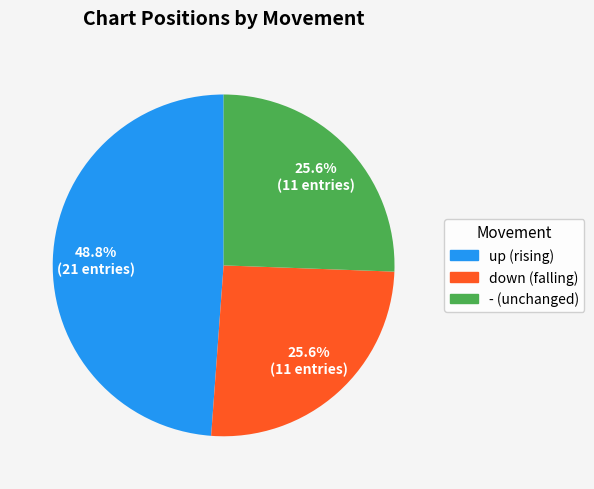

To the nearest percent, what portion does up represent?

49%